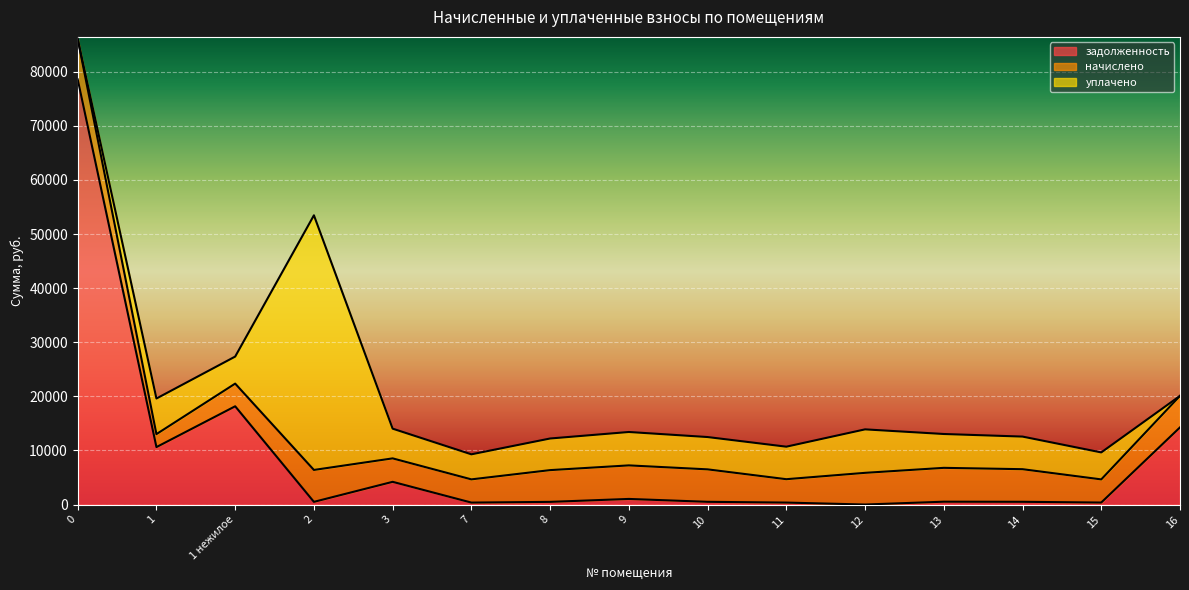

What are all the series names shown in the legend?

задолженность, начислено, уплачено